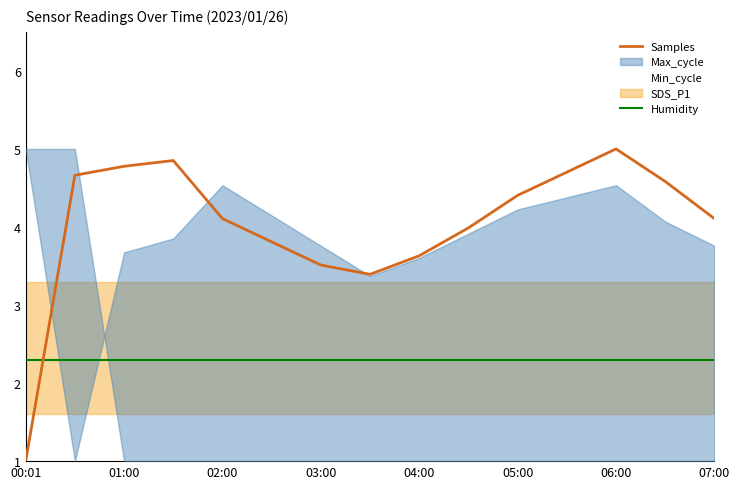

Is it true that Humidity equals 2.3 at 03:00?

True